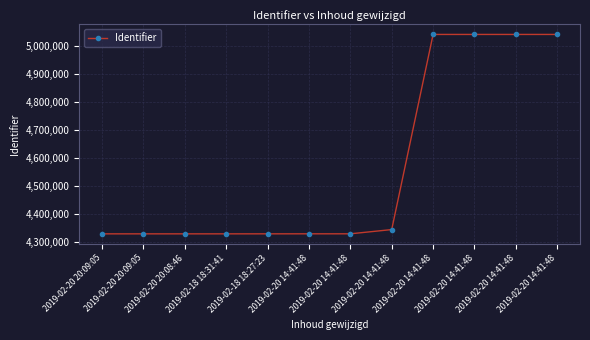

True or false: the data has more than 0 interior local peaks.

True